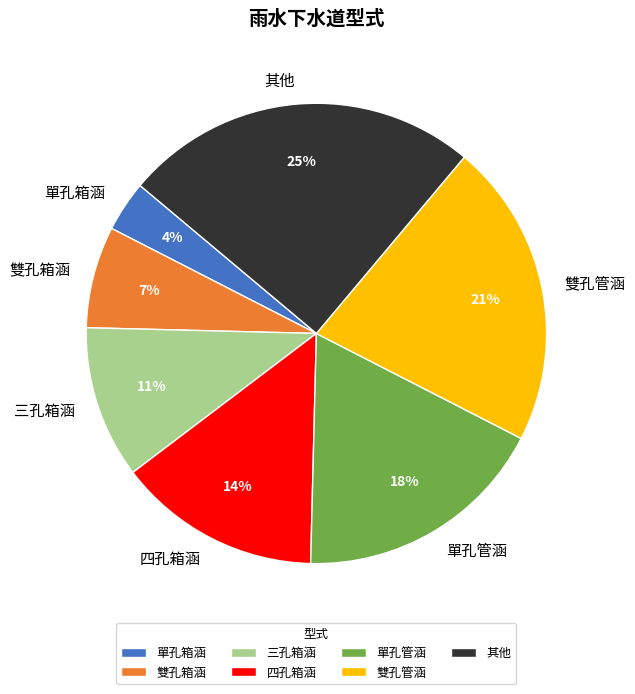

Between 單孔管涵 and 單孔箱涵, which is larger?

單孔管涵